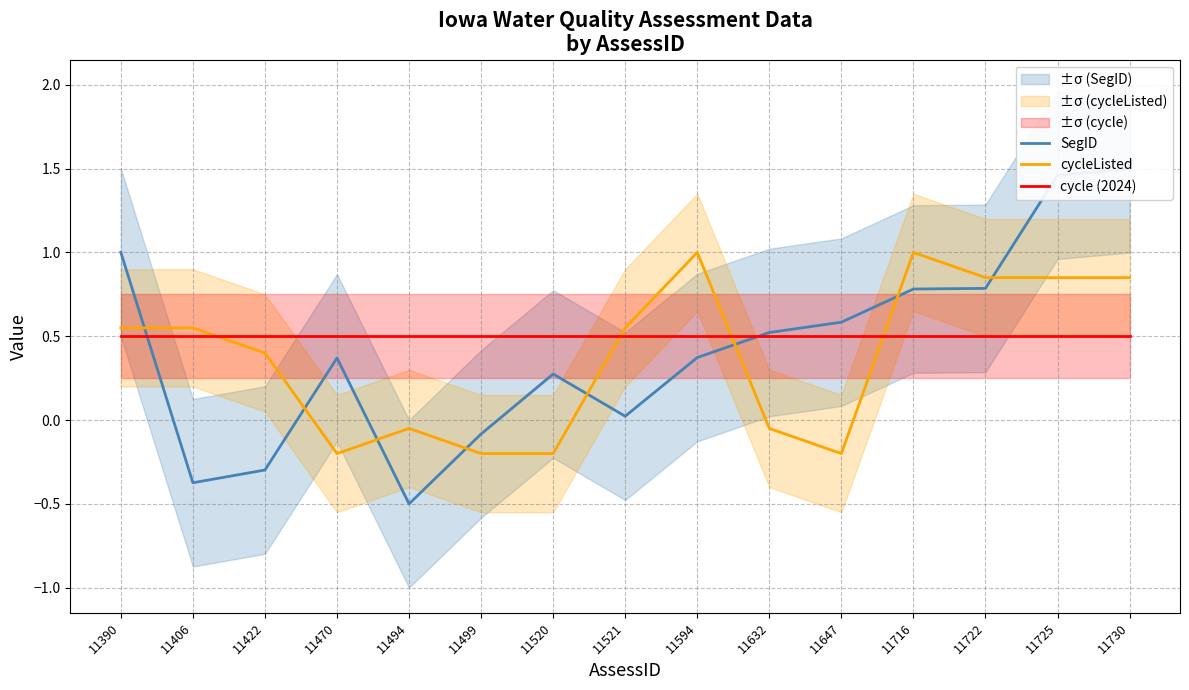

After their last crossing, which series has the higher values: cycleListed or SegID?

SegID